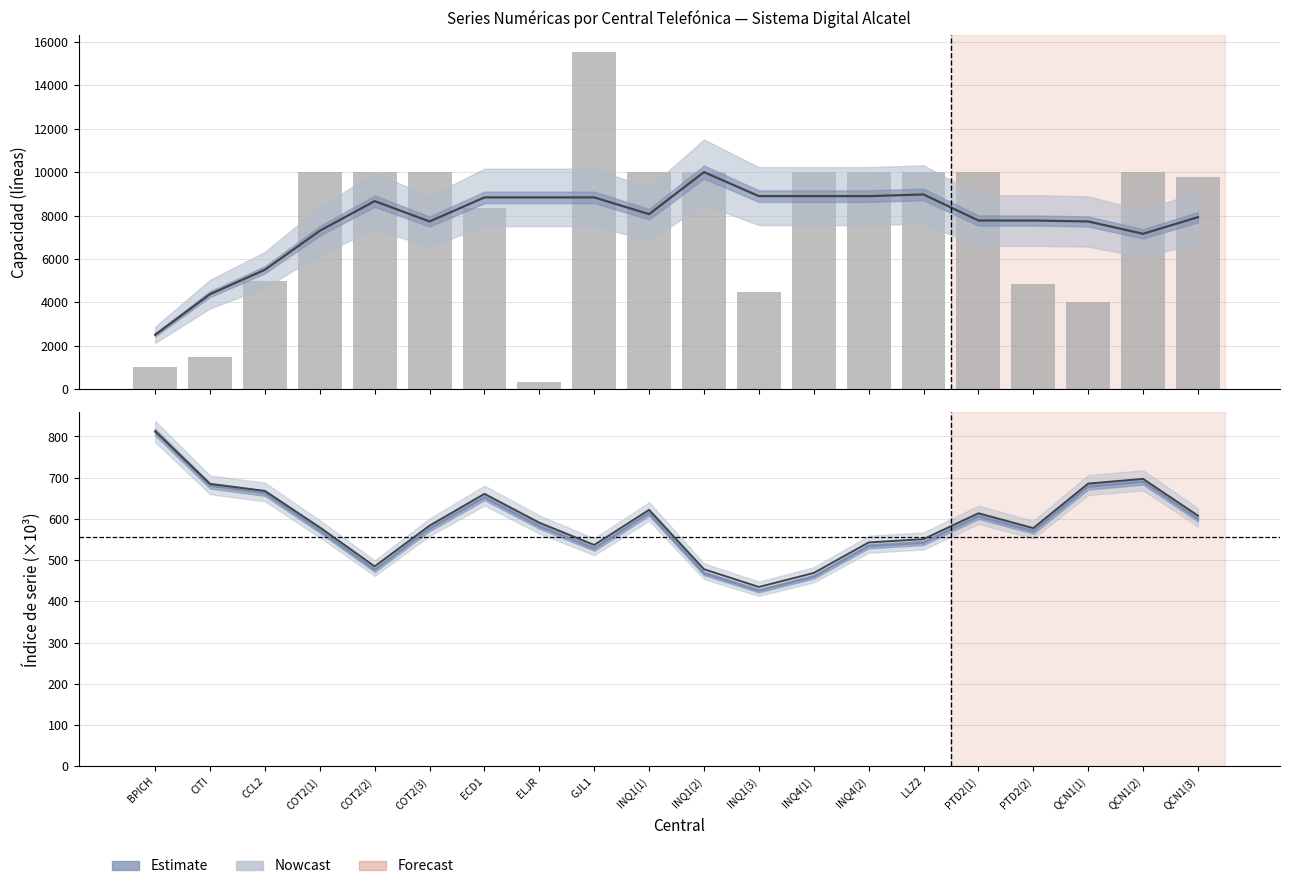

True or false: Capacidad (líneas) has a value of 4478.0 at INQ1(3).

True